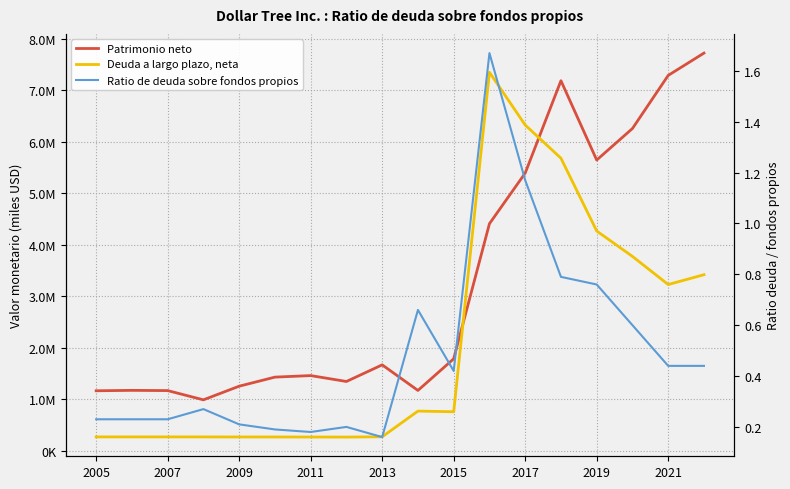

How many interior local valleys does the Deuda a largo plazo, neta series have?

3